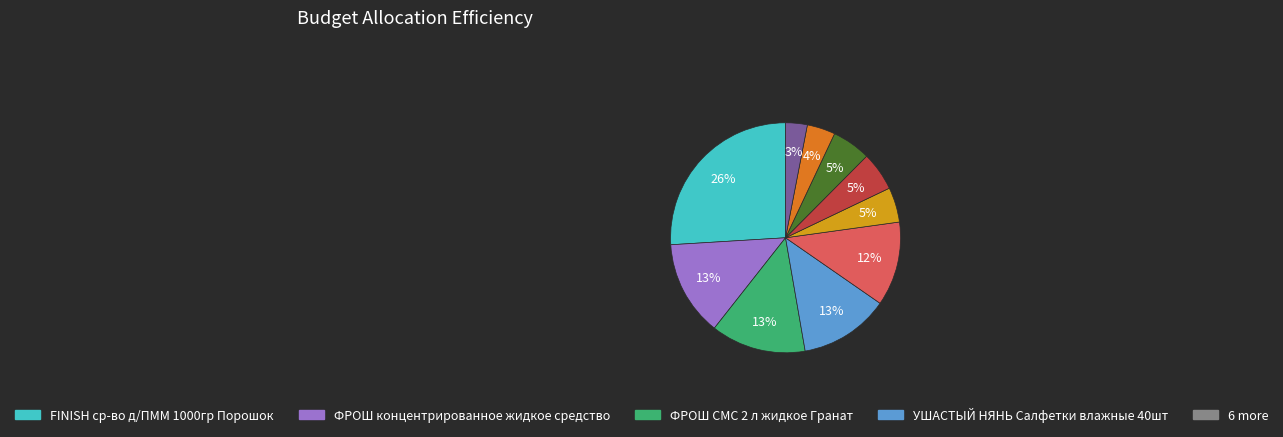

To the nearest percent, what is the difference between the largest and smallest slice percentages?

23%